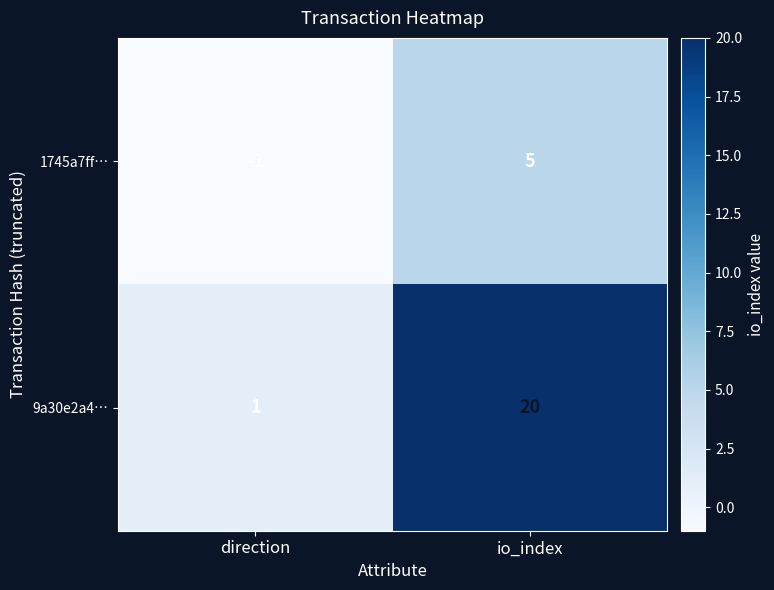

Reading right to left, extract all data points from this chart.

1745a7ff…: io_index=5	direction=-1
9a30e2a4…: io_index=20	direction=1